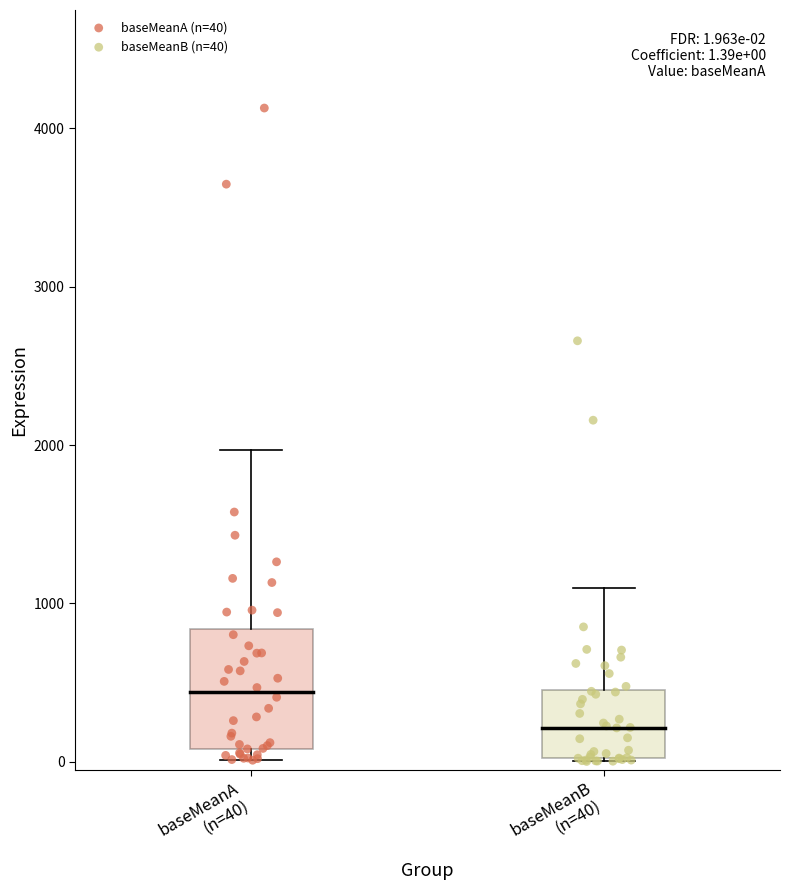

Which series reaches the maximum Y coordinate?

baseMeanA (n=40)